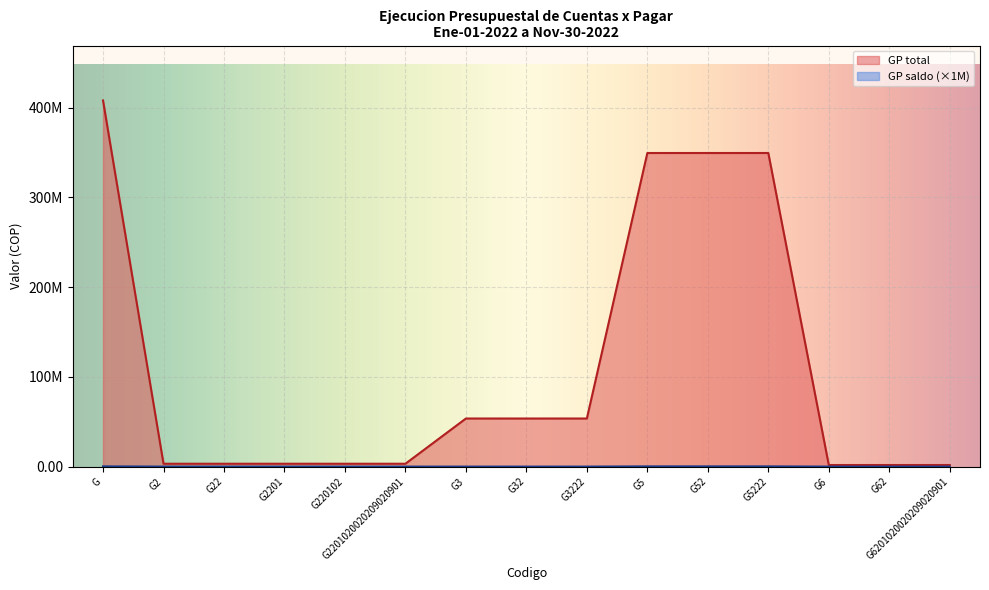

How many data points in GP saldo are above 0?

4